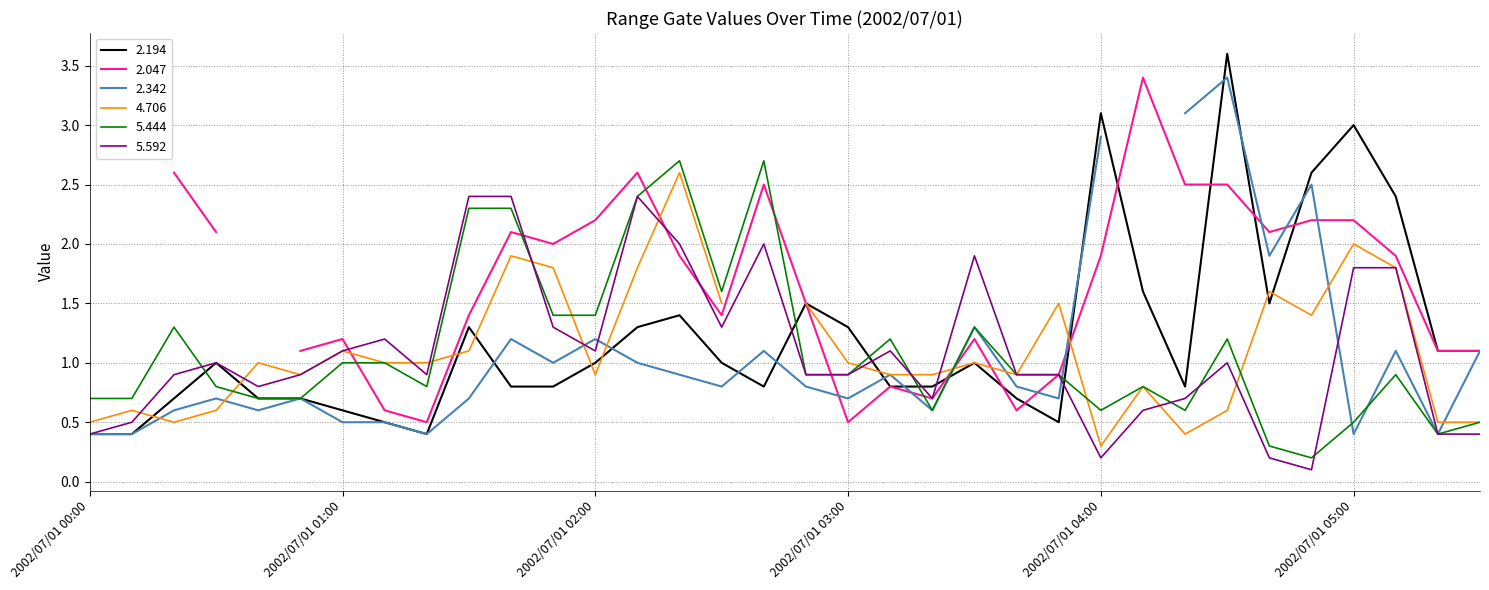

How many intersections are there between 5.444 and 5.592?

6